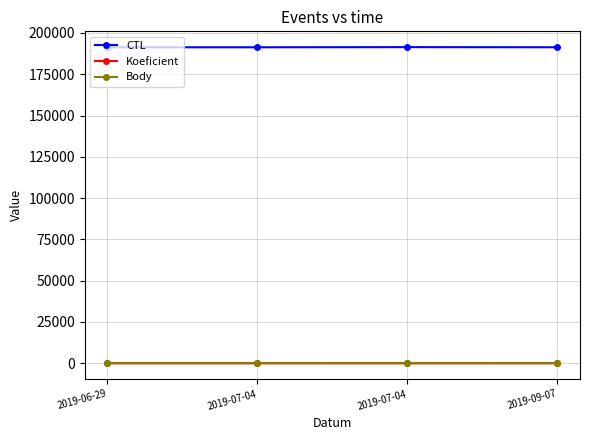

At which category does the chart reach its peak across all series?

2019-07-04